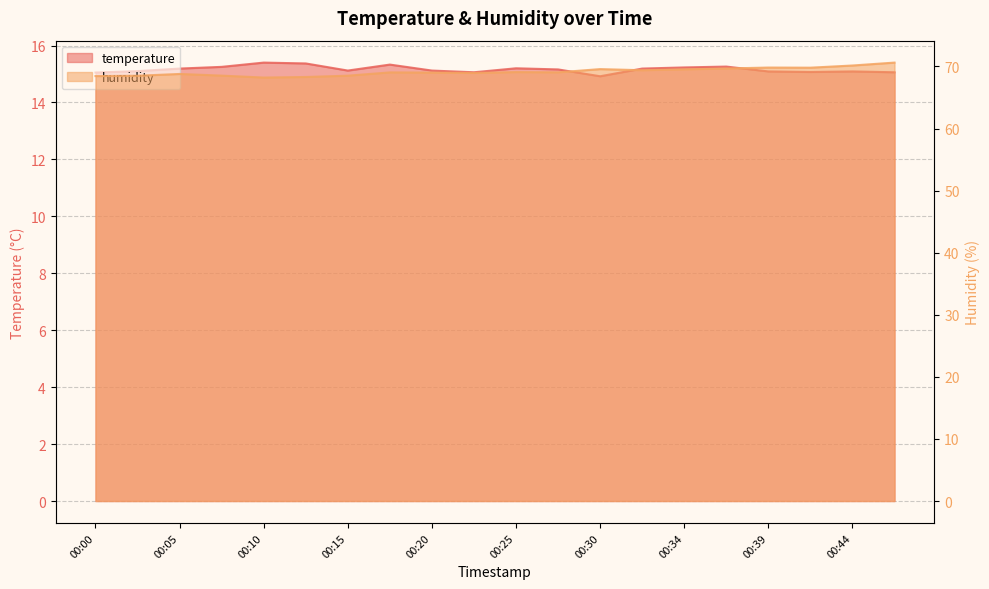

Does the chart have visible grid lines?

Yes